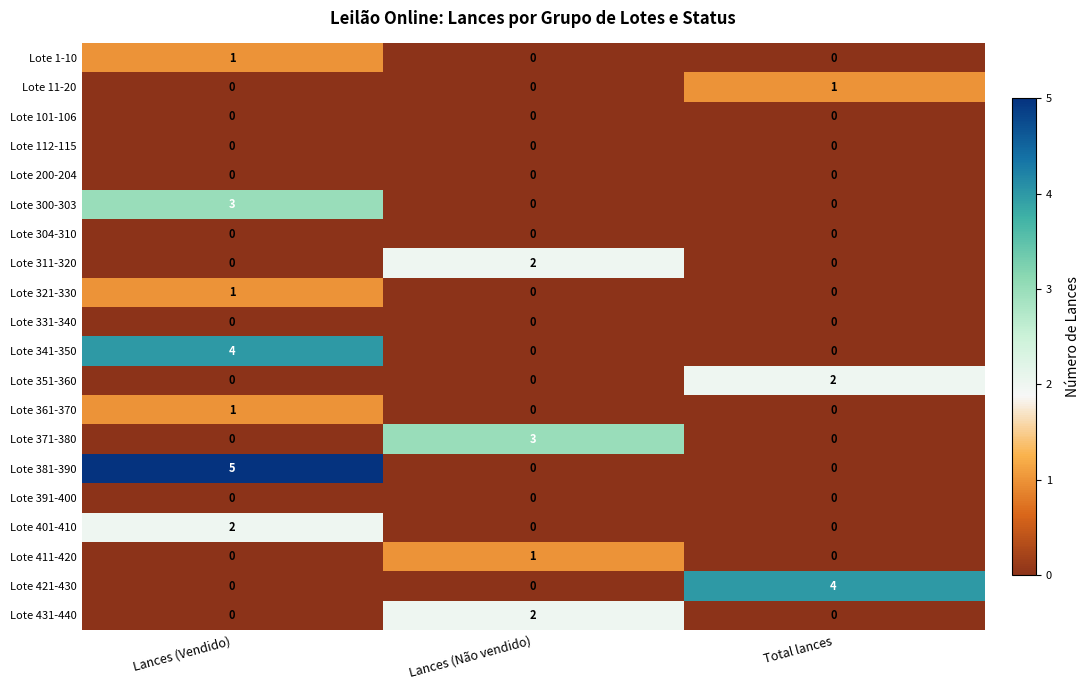

Which label corresponds to the largest value in the chart?

Lances (Vendido)